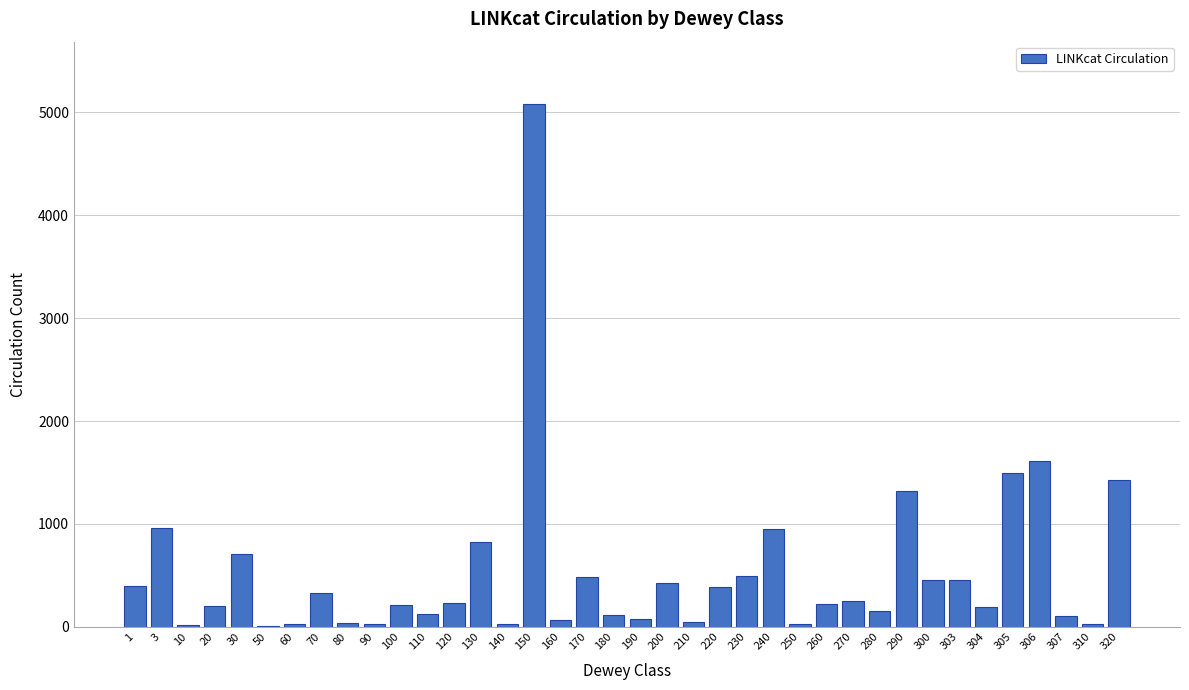

What is the change in value from 200 to 270?

-176